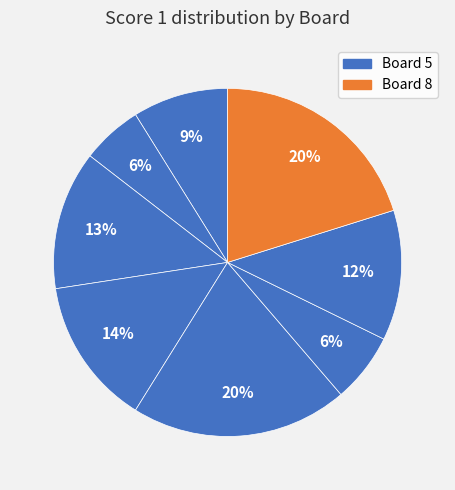

How many slices are in this pie chart?

8